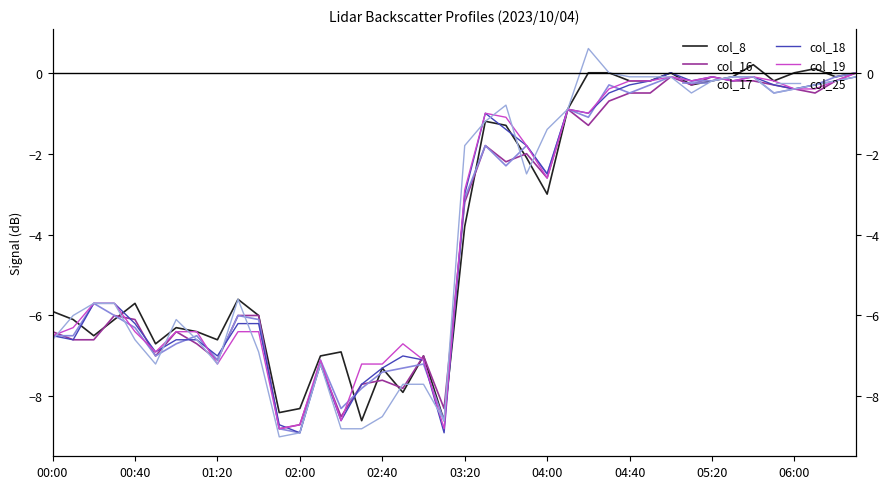

Is the value of col_17 at 29 greater than the value of col_16 at 39?

No